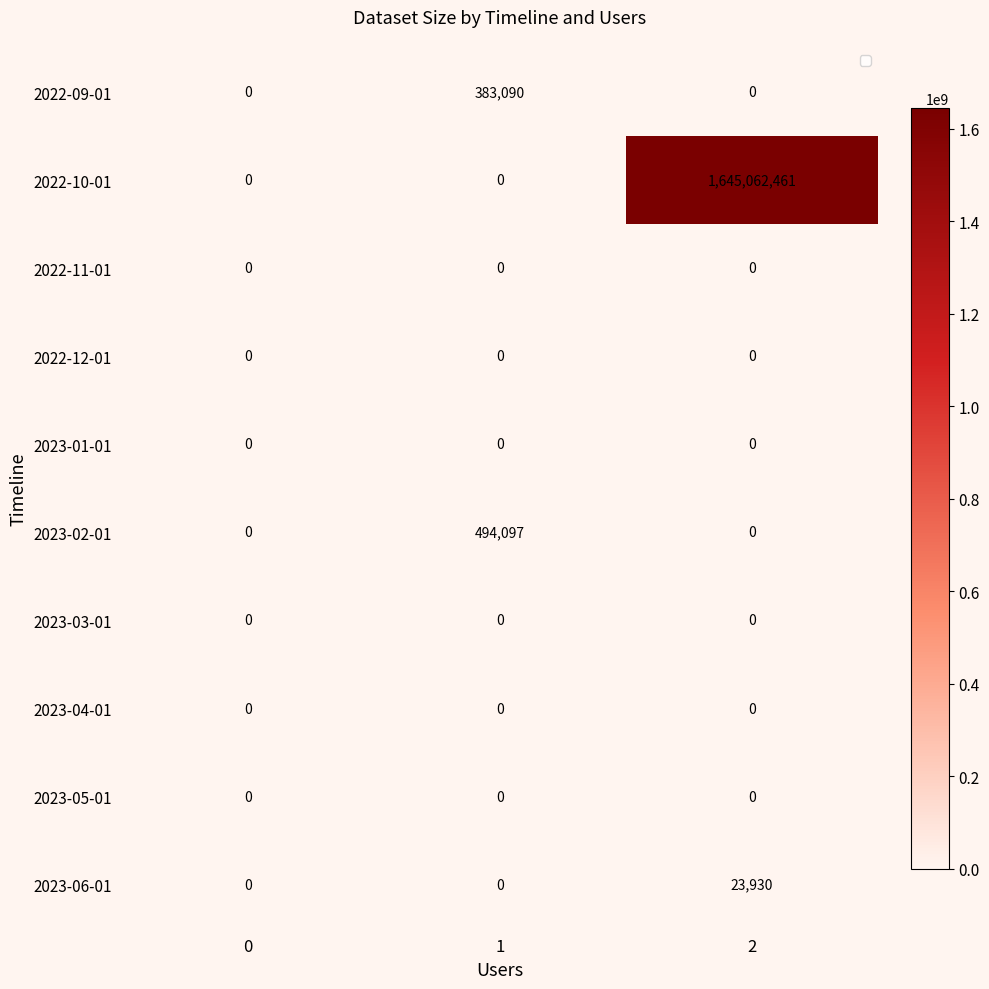

The 2023-02-01 series shows 104069 at 1. True or false?

False